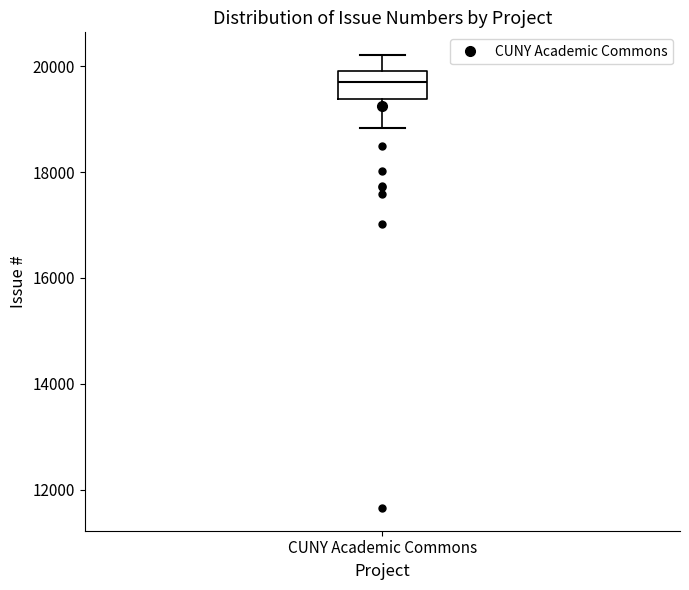

Transcribe this box plot: give where the median line is, the range the box spans, and where the two whiskers end, as read against the y-axis. The values are not printed on the chart, so give them approximately, as read against the axis.

median 19800, box 19400 to 20000, whiskers 18800 to 20200